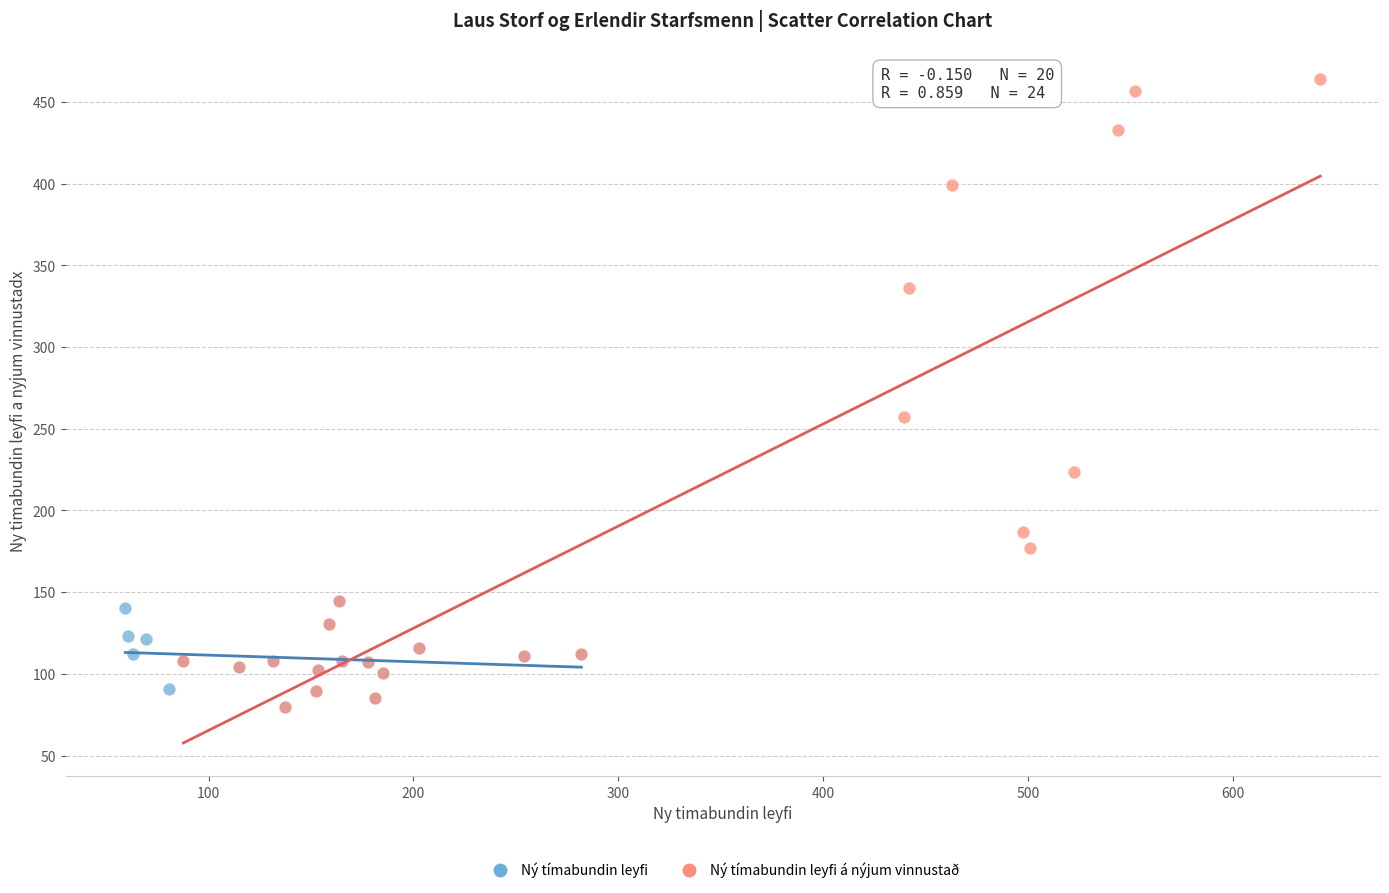

What are all the series names shown in the legend?

Ný tímabundin leyfi, Ný tímabundin leyfi á nýjum vinnustað